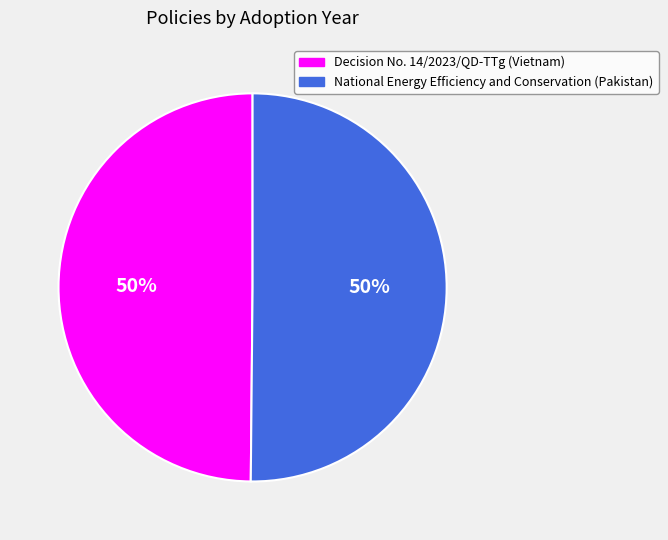

Approximately how many times larger is the value at National Energy Efficiency and Conservation (Pakistan) compared to Decision No. 14/2023/QD-TTg (Vietnam)?

1.0